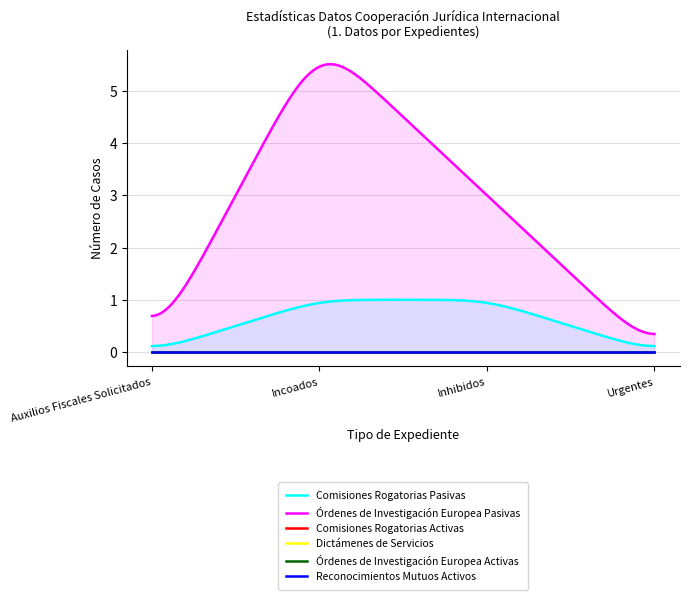

True or false: Órdenes de Investigación Europea Activas and Comisiones Rogatorias Activas intersect in this chart.

False